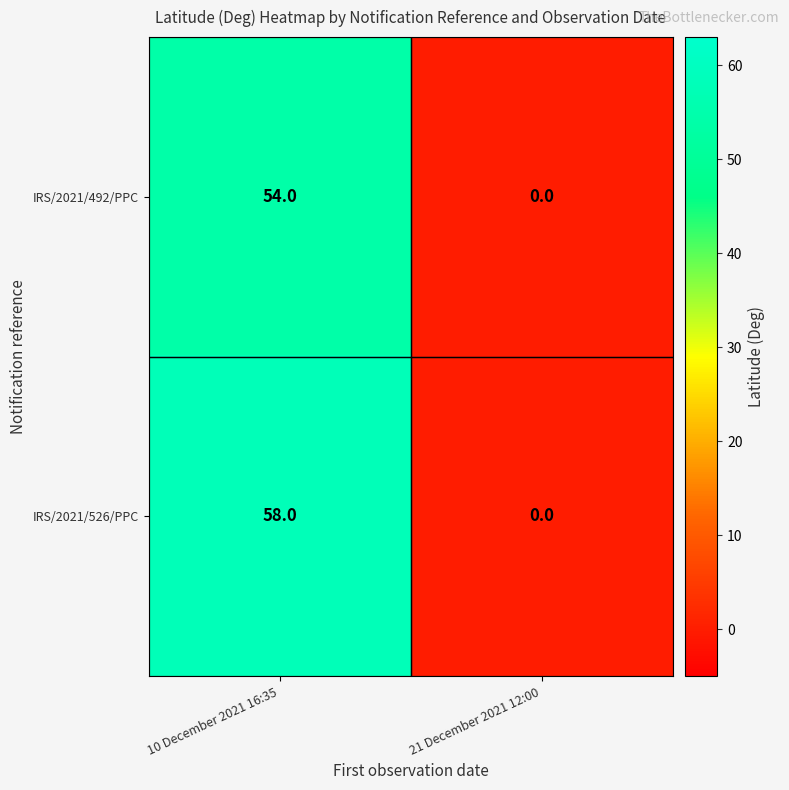

The IRS/2021/526/PPC series shows 41 at 21 December 2021 12:00. True or false?

False